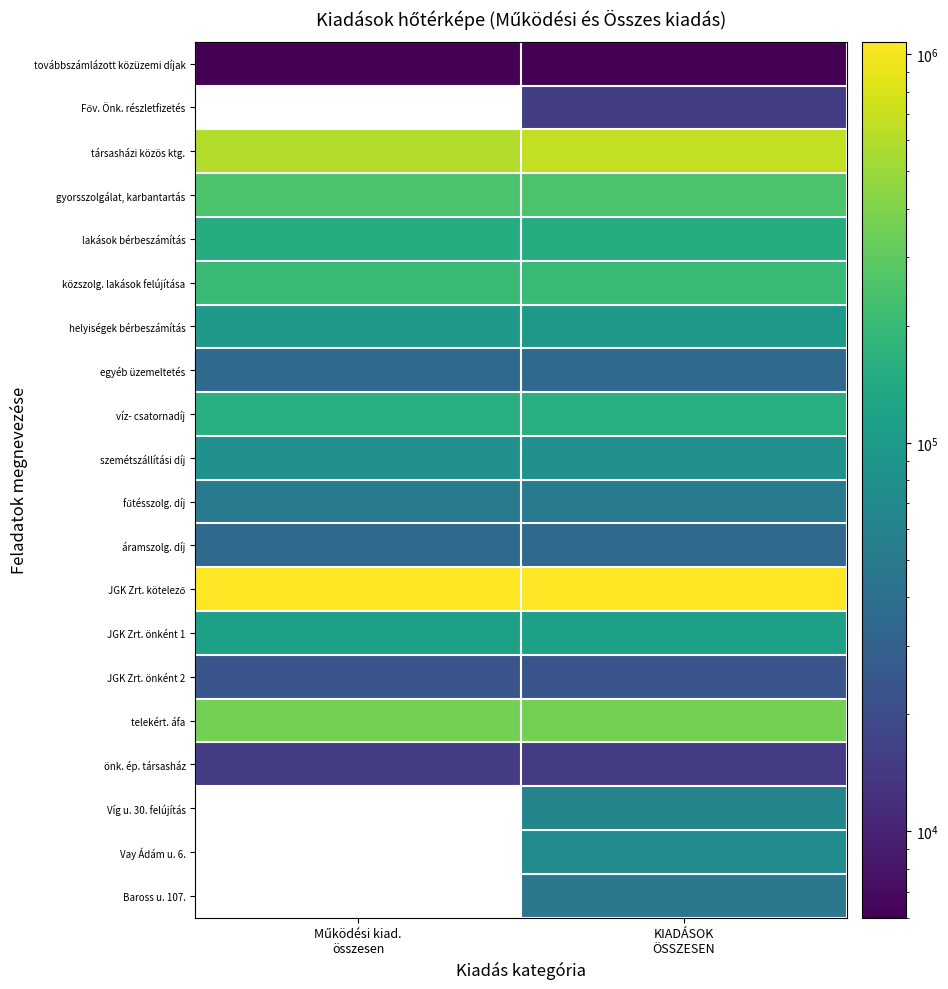

Rank the series by their maximum value, from lowest to highest.

továbbszámlázott közüzemi díjak, Főv. Önk. részletfizetés, önk. ép. társasház, JGK Zrt. önként 2, egyéb üzemeltetés, áramszolg. díj, fűtésszolg. díj, szemétszállítási díj, helyiségek bérbeszámítás, JGK Zrt. önként 1, lakások bérbeszámítás, víz- csatornadíj, közszolg. lakások felújítása, gyorsszolgálat, karbantartás, telekért. áfa, társasházi közös ktg., JGK Zrt. kötelező, Víg u. 30. felújítás, Vay Ádám u. 6., Baross u. 107.